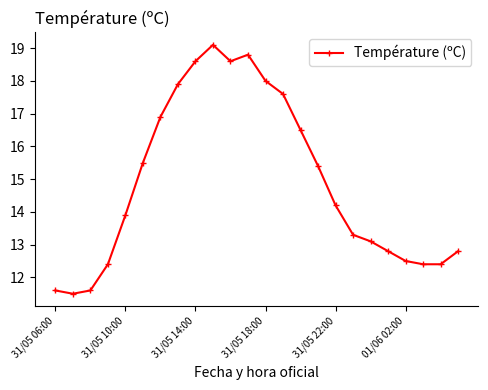

True or false: there are more than 0 points higher than both neighbors.

True